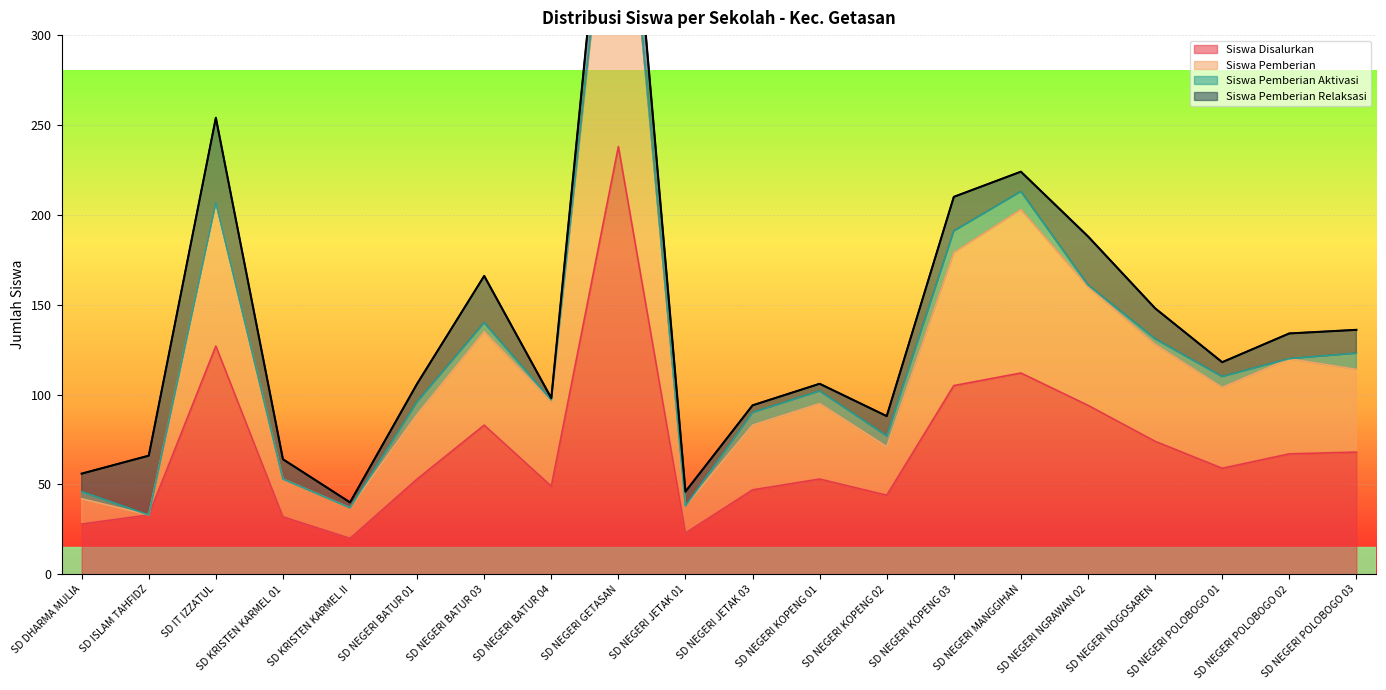

What is the label of the 7th point from the right?

SD NEGERI KOPENG 03